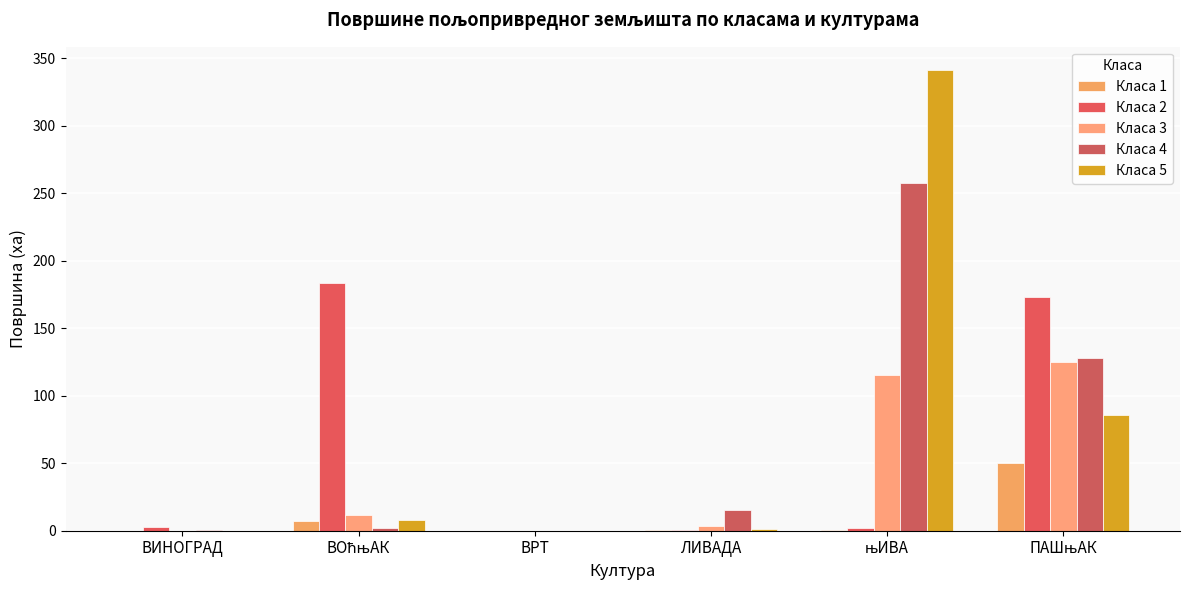

What is the sum of all Класа 2 values?

361.2